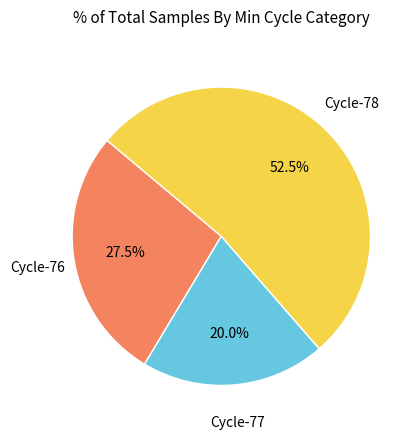

Is there a majority slice in this chart?

Yes